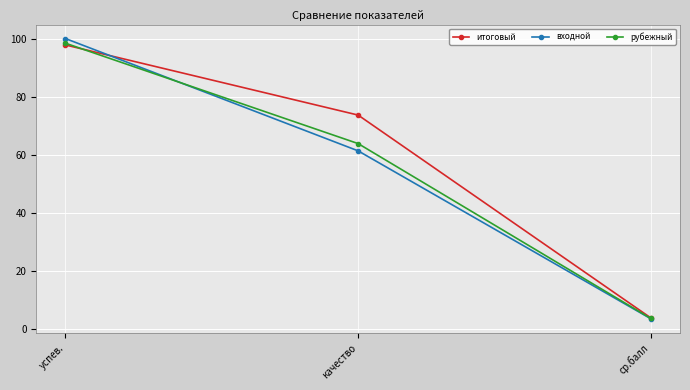

True or false: входной has a value of 3.7 at ср.балл.

True